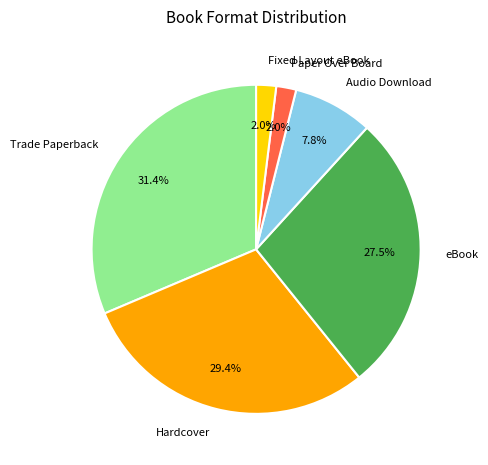

To the nearest percent, what percentage of the pie is Paper Over Board?

2%